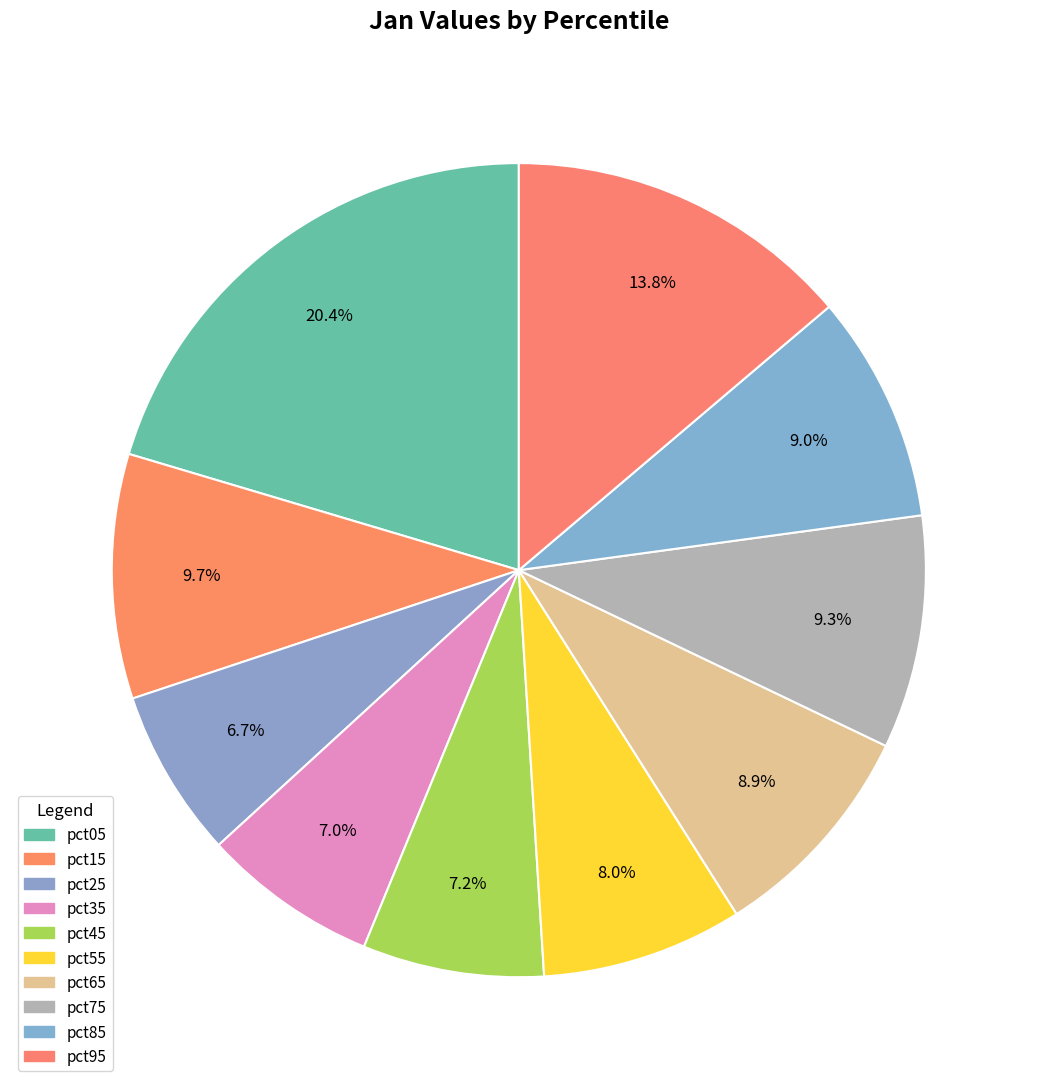

Is there a majority slice in this chart?

No